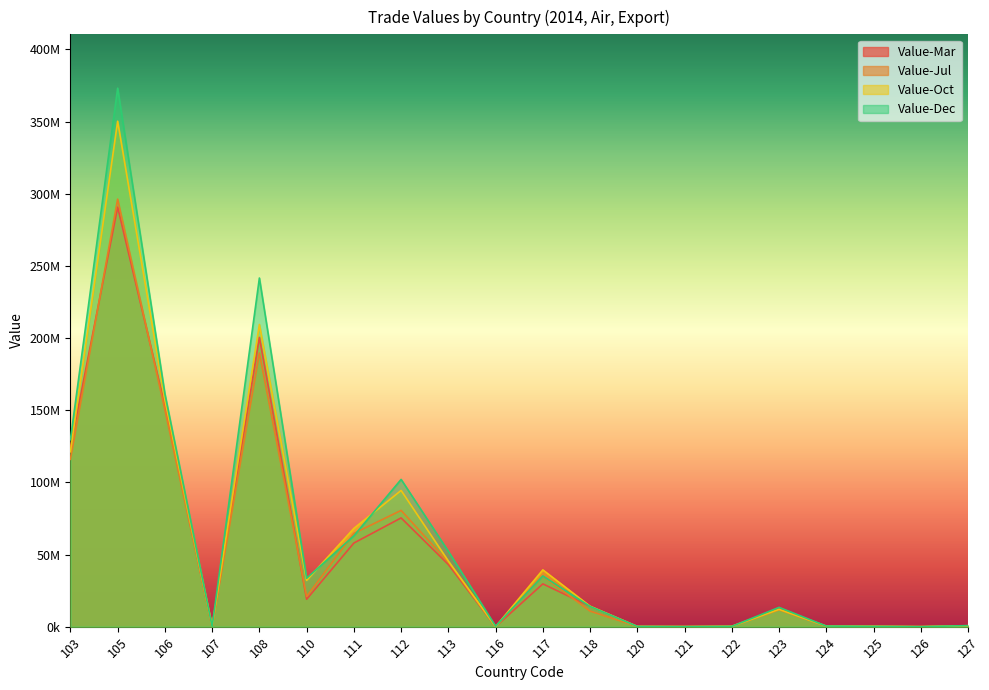

Is the value of Value-Dec at 118 greater than the value of Value-Mar at 121?

Yes